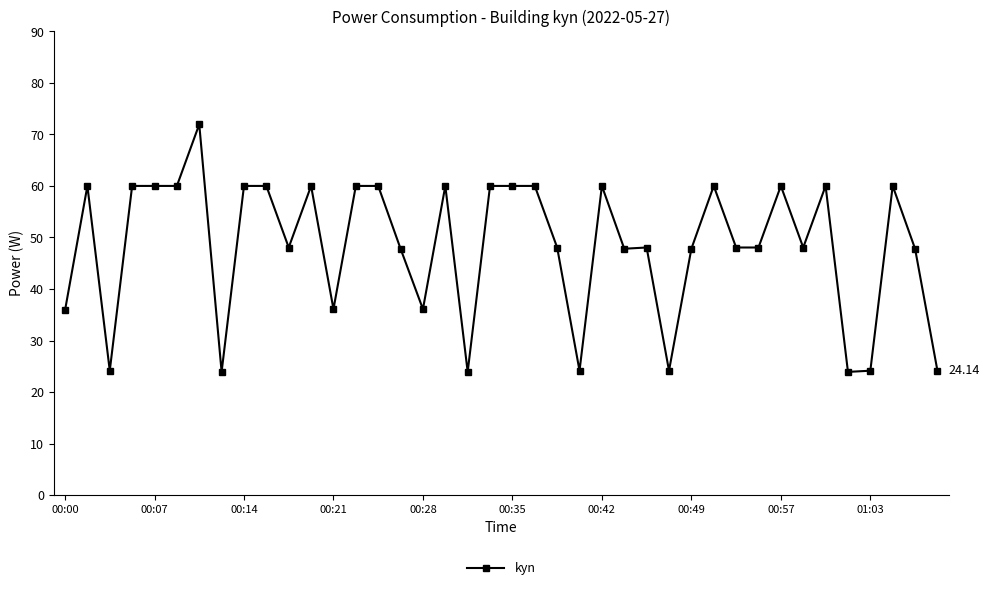

What is the difference between the maximum and minimum values?

48.0